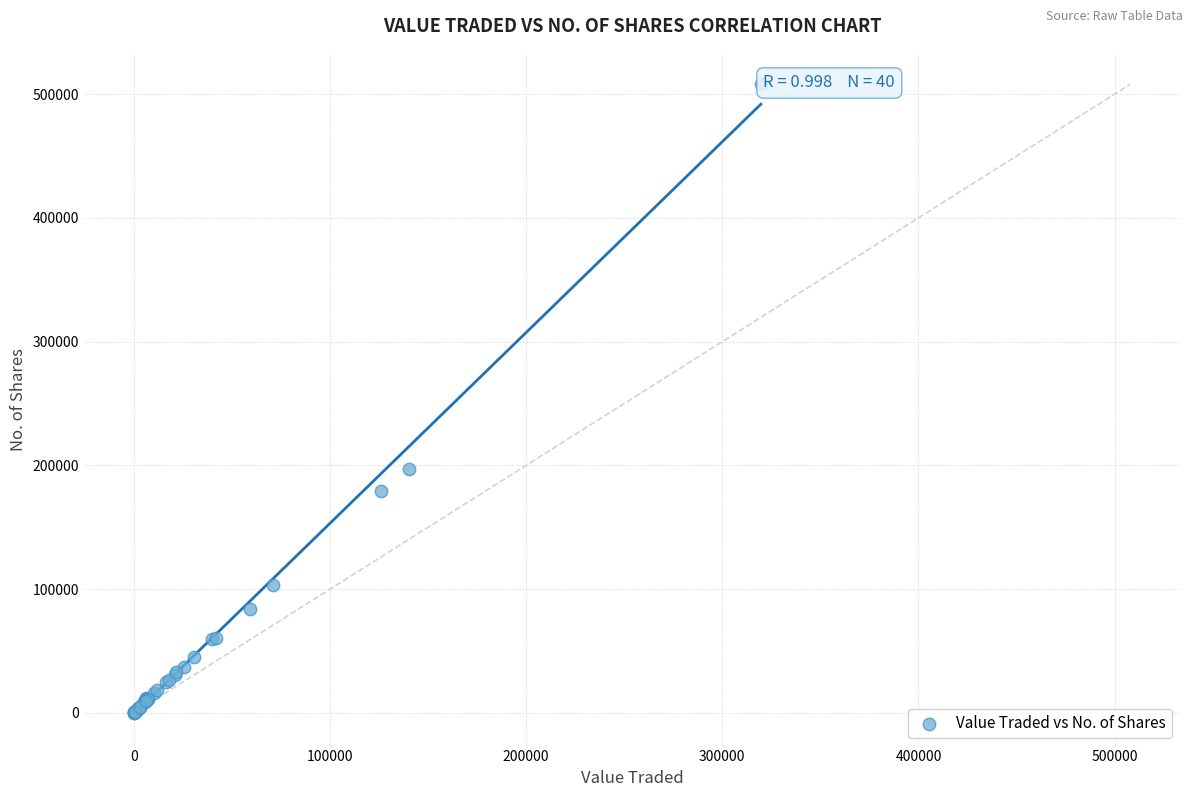

What Y value in the scatter plot is closest to 253990?

197088